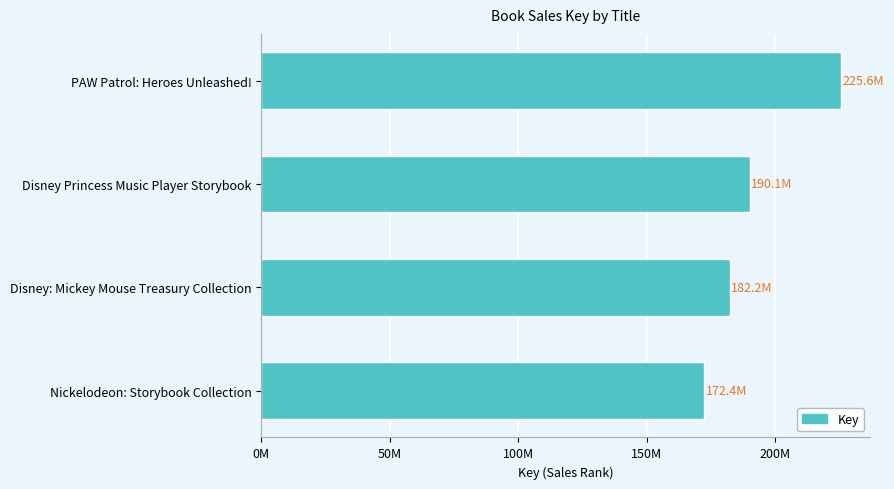

What is the sum of all values?

770.3